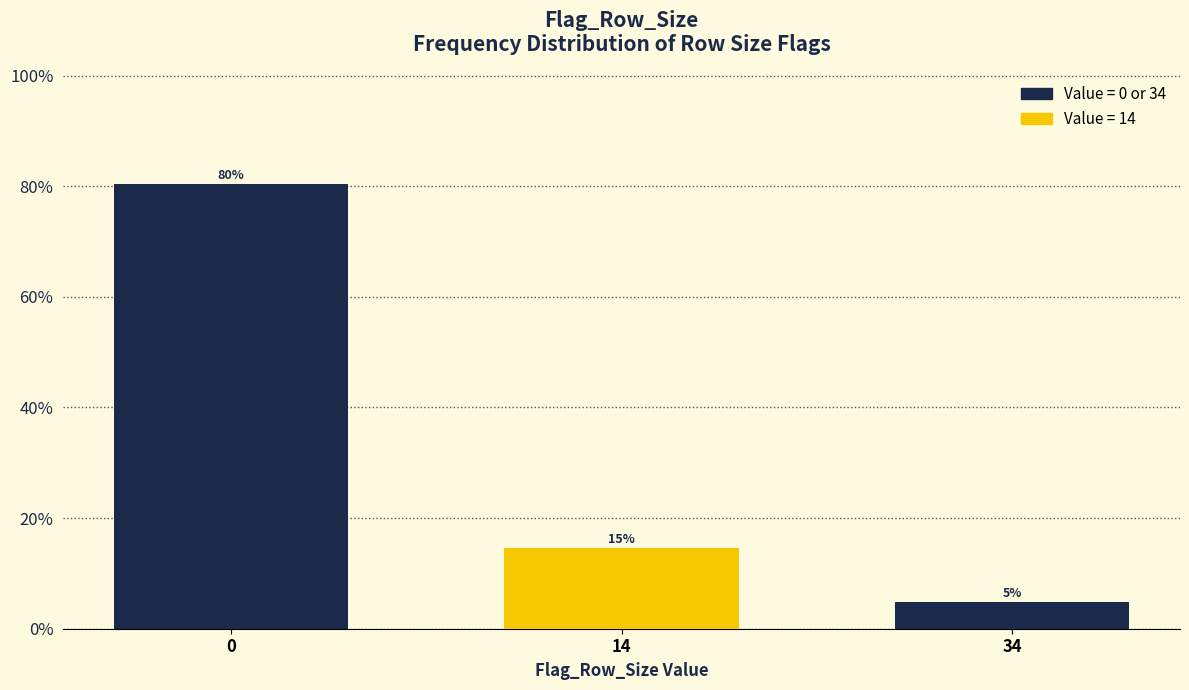

Does the chart contain any negative values?

No